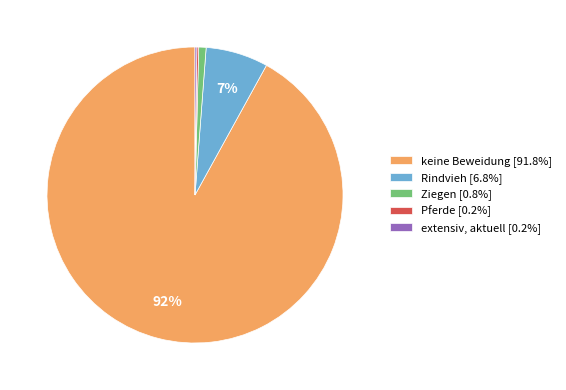

To the nearest percent, what is the average slice percentage?

20%